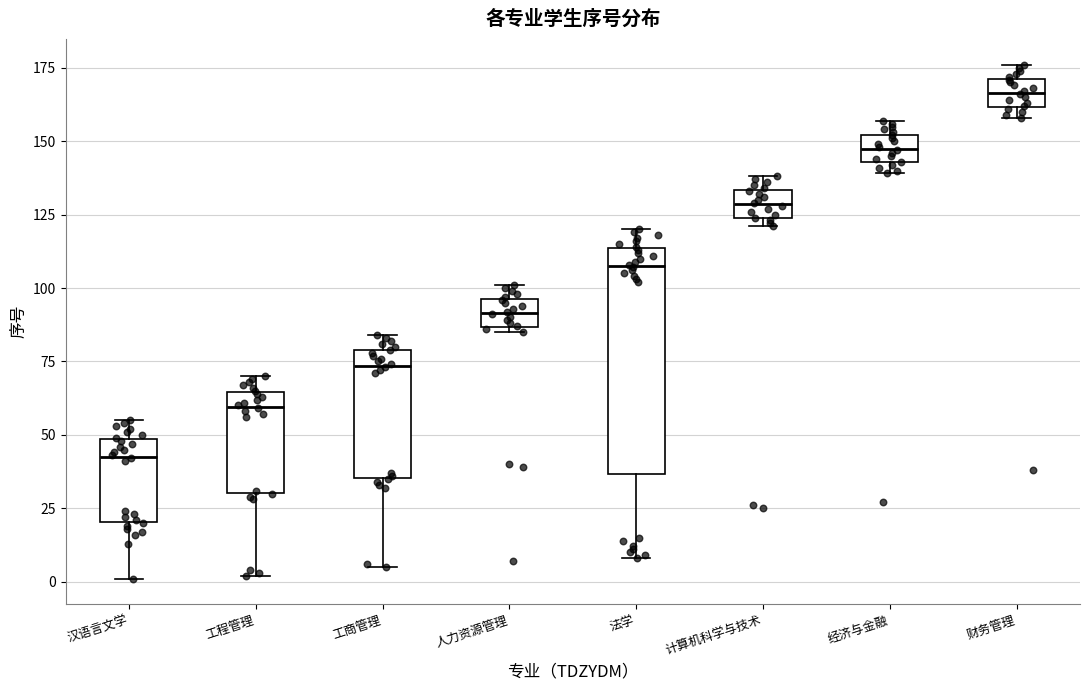

Where is the upper edge of the box for 汉语言文学 on the y-axis? The values are not printed on the chart, so give them approximately, as read against the axis.

50